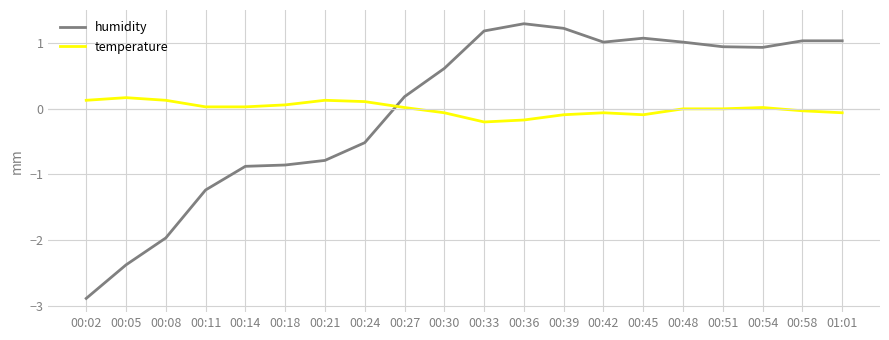

Is the value of humidity at 01:01 greater than the value of temperature at 00:30?

Yes